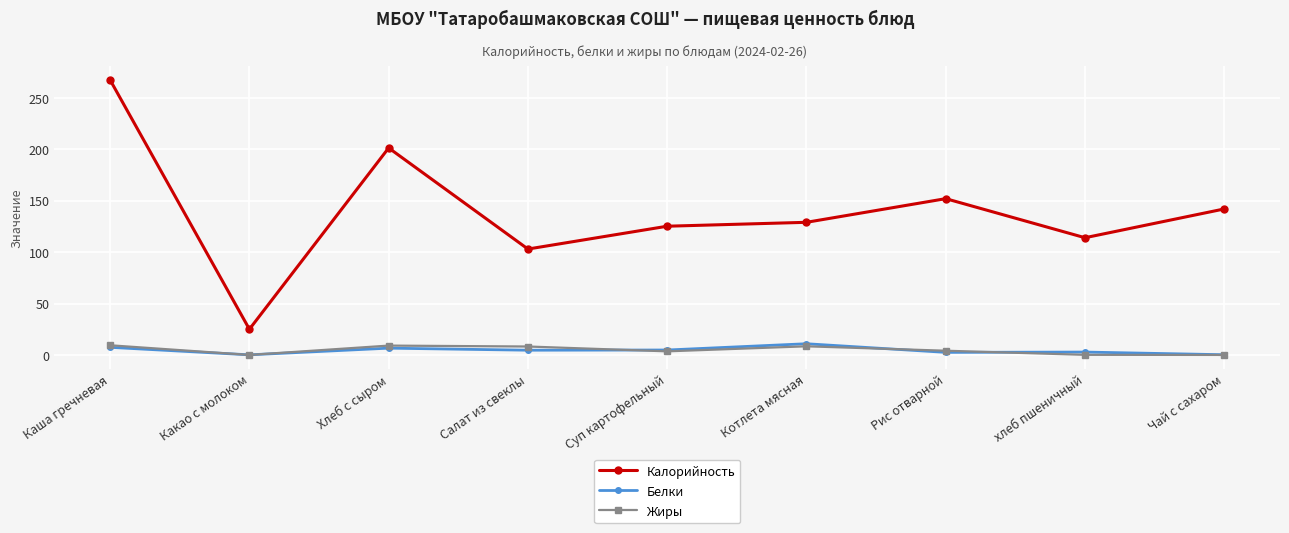

The Жиры series shows 9.4 at Каша гречневая. True or false?

True